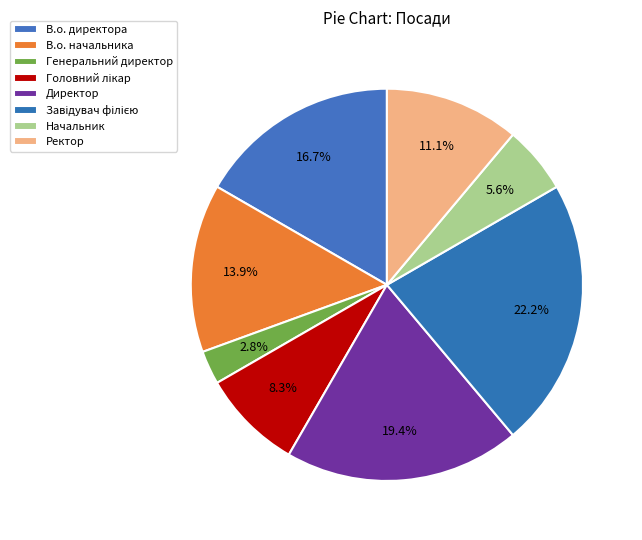

What portion of the pie excludes Генеральний директор?

97.2%